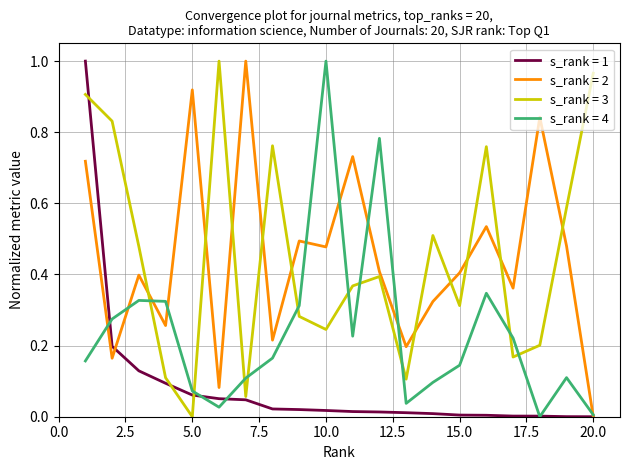

Does the chart display data point markers on the line(s)?

No